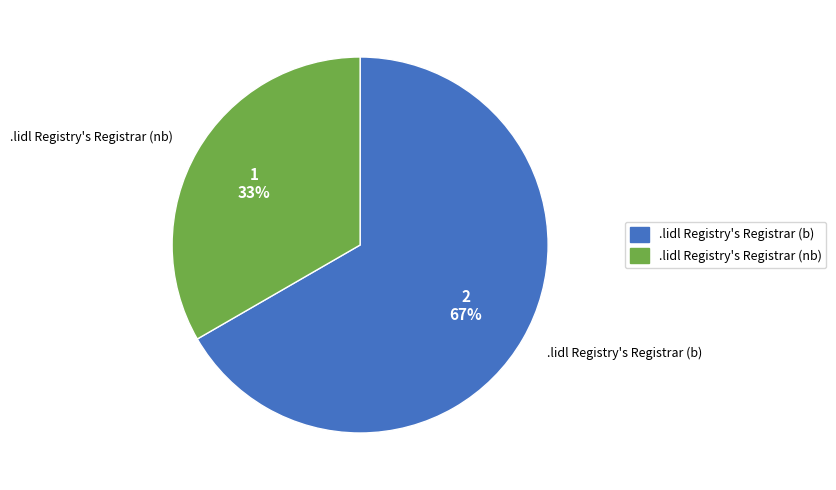

Which has a higher value, .lidl Registry's Registrar (b) or .lidl Registry's Registrar (nb)?

.lidl Registry's Registrar (b)